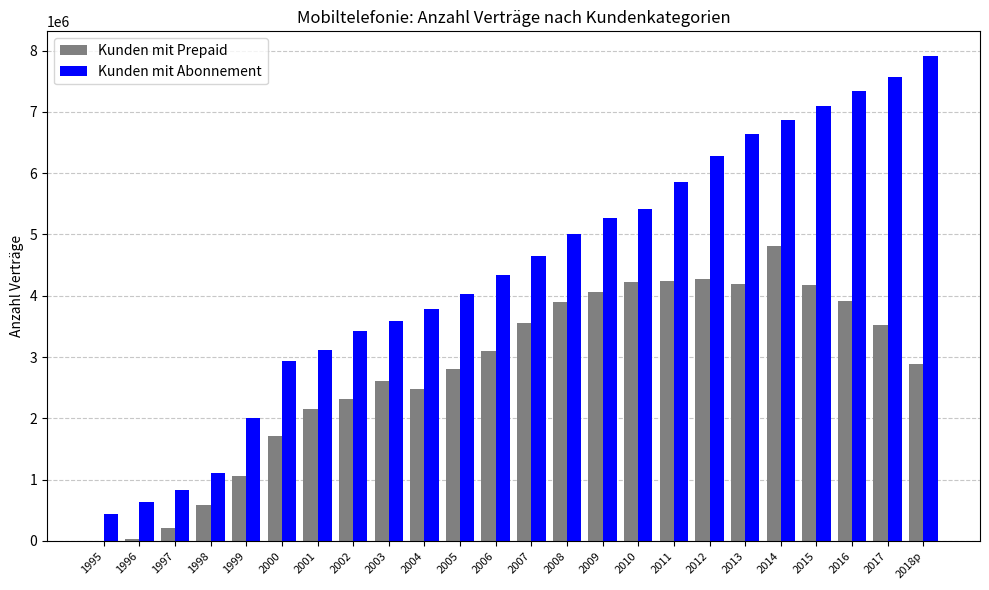

Which series changed the most between 1995 and 2012?

Kunden mit Abonnement